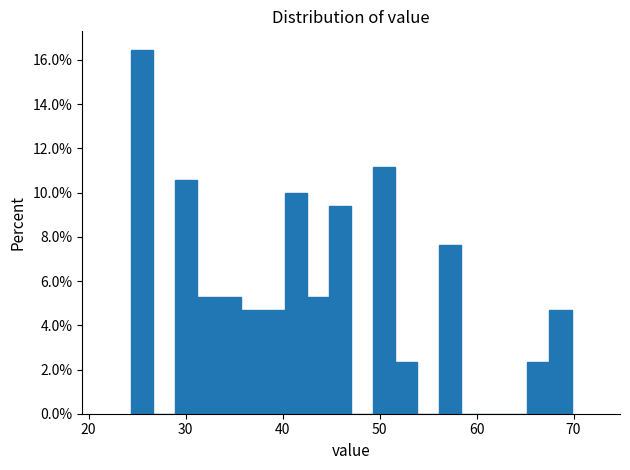

Read against the x-axis, roughly where is the centre of the tallest bar?

25